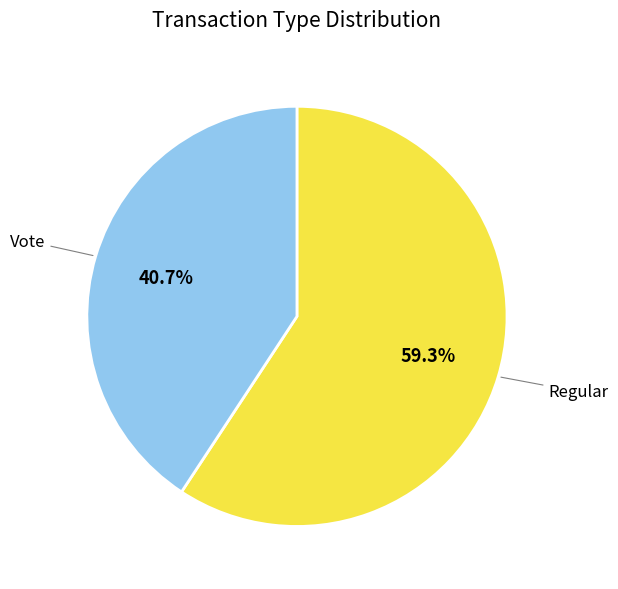

Which slice is the largest?

Regular